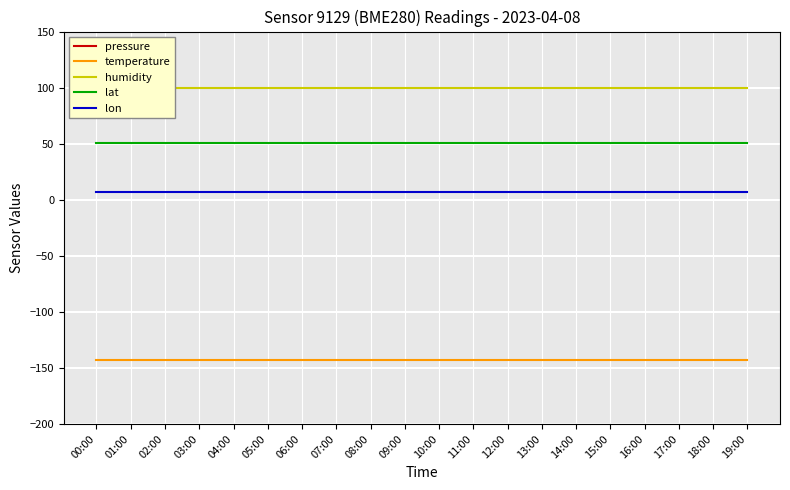

What is the sum of all pressure values?

1317605.6